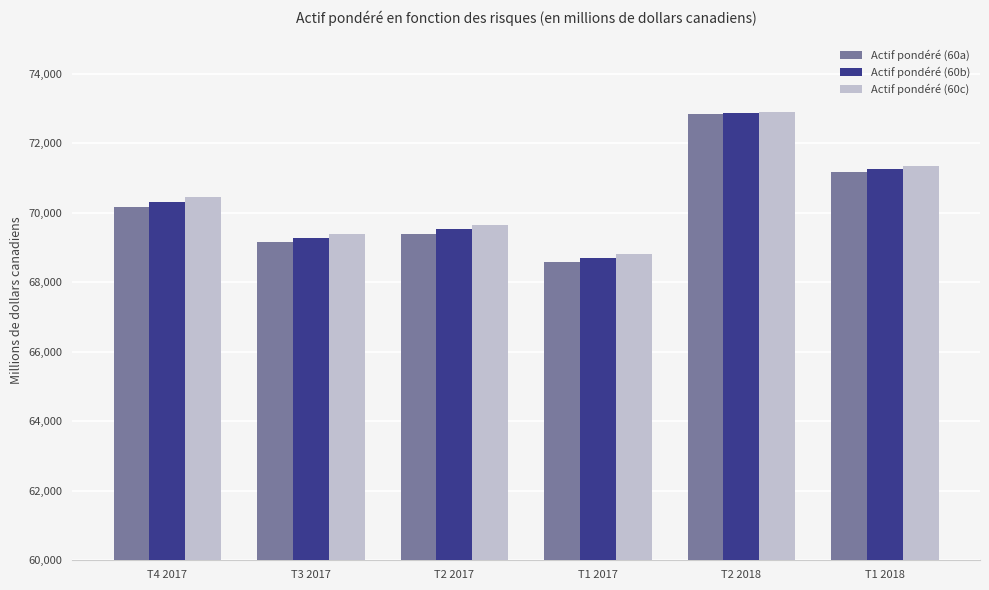

How many data points does each series have?

6